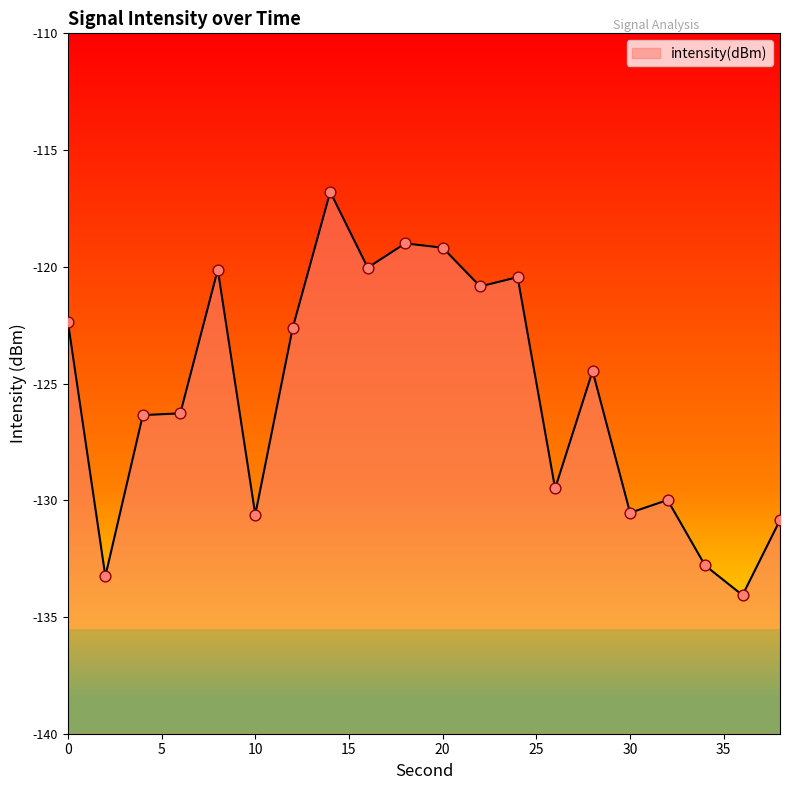

Between 26 and 20, which is larger?

20